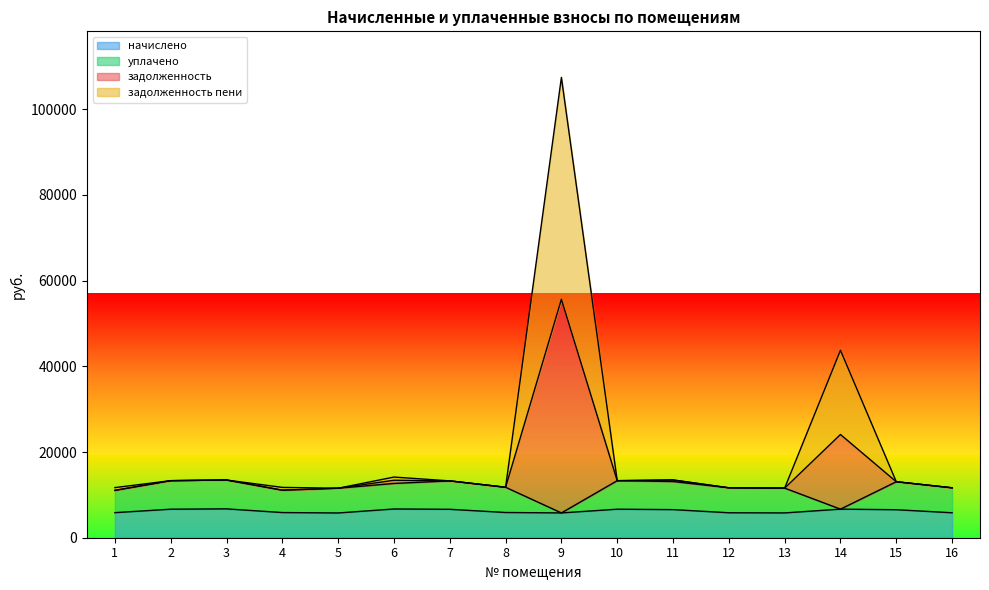

How many values in the начислено series are below 6532?

8